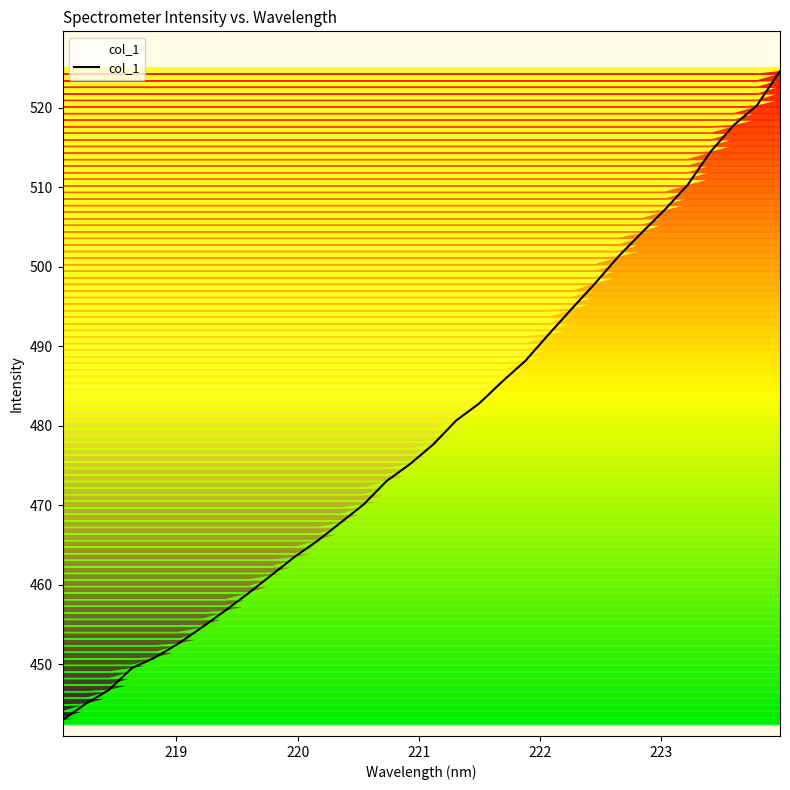

What is the difference between the maximum and minimum values?

81.6